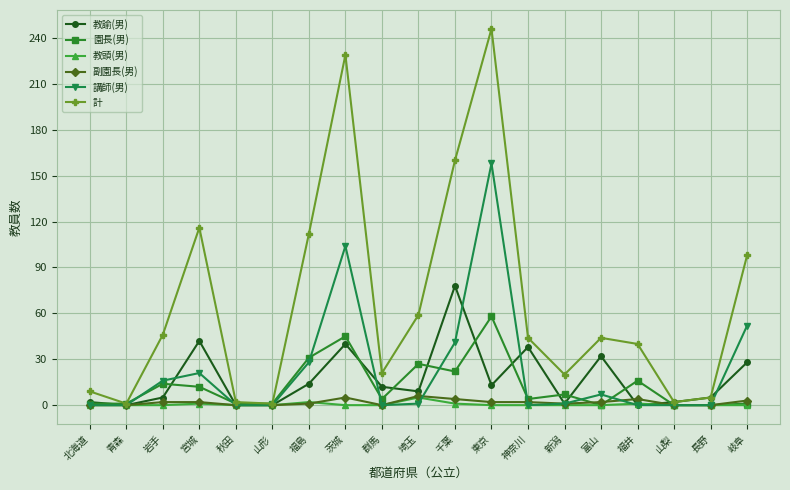

What are all the series names shown in the legend?

教諭(男), 園長(男), 教頭(男), 副園長(男), 講師(男), 計